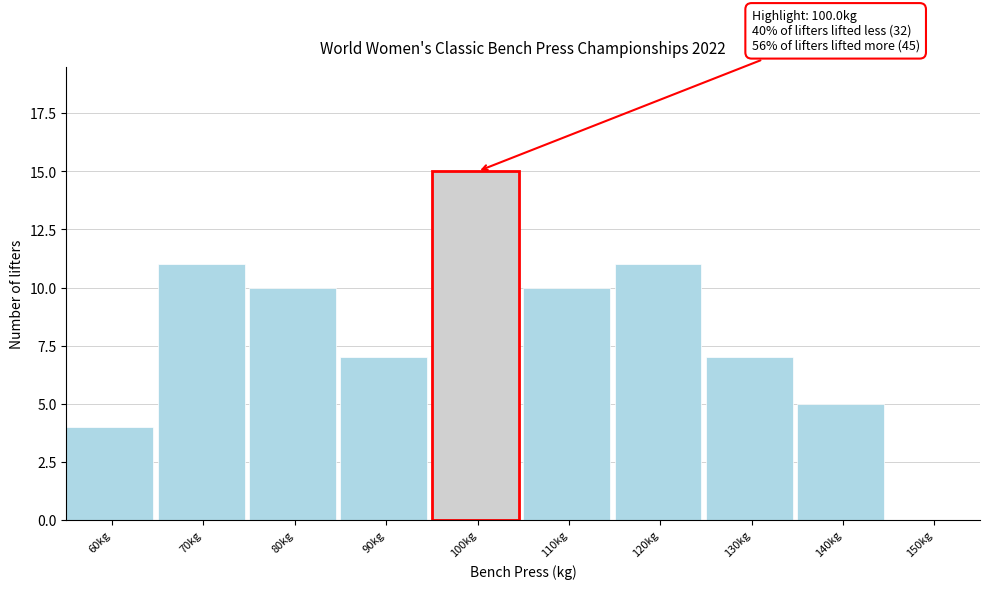

Reading left to right, list all the values displayed in this chart.

60kg=4	70kg=11	80kg=10	90kg=7	100kg=15	110kg=10	120kg=11	130kg=7	140kg=5	150kg=0